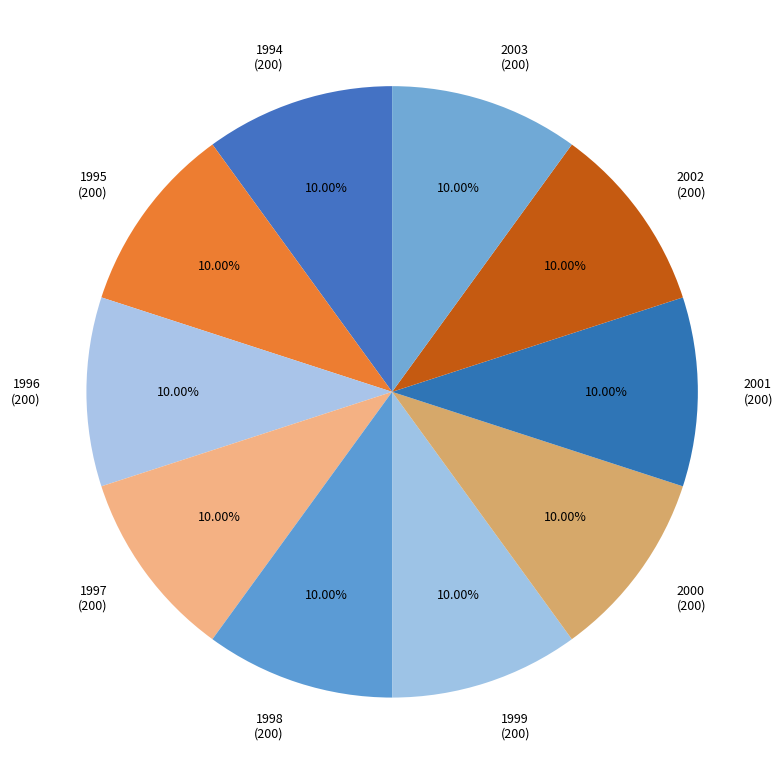

To the nearest percent, what is the difference between the largest and smallest slice percentages?

0%